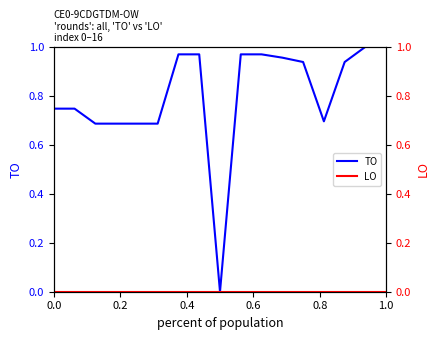

Reading left to right, transcribe all the data shown in this chart.

TO: 0.7	0.7	0.7	0.7	0.7	0.7	1.0	1.0	0.0	1.0	1.0	1.0	0.9	0.7	0.9	1.0	1.0
LO: 0.0	0.0	0.0	0.0	0.0	0.0	0.0	0.0	0.0	0.0	0.0	0.0	0.0	0.0	0.0	0.0	0.0